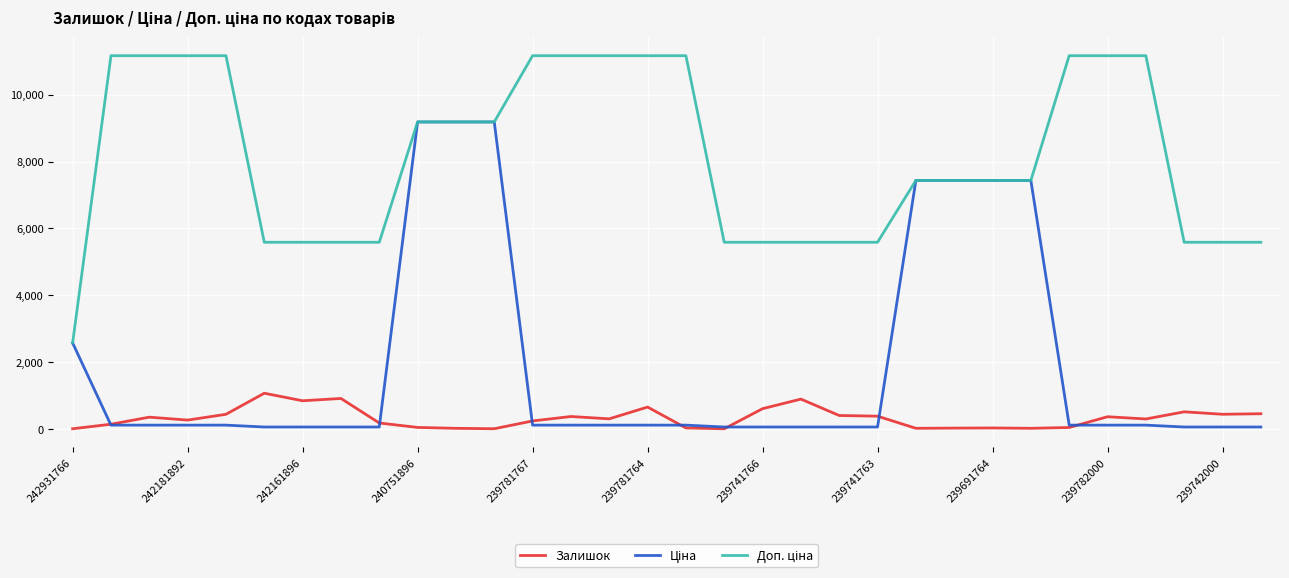

What is the greatest value displayed?

11169.0